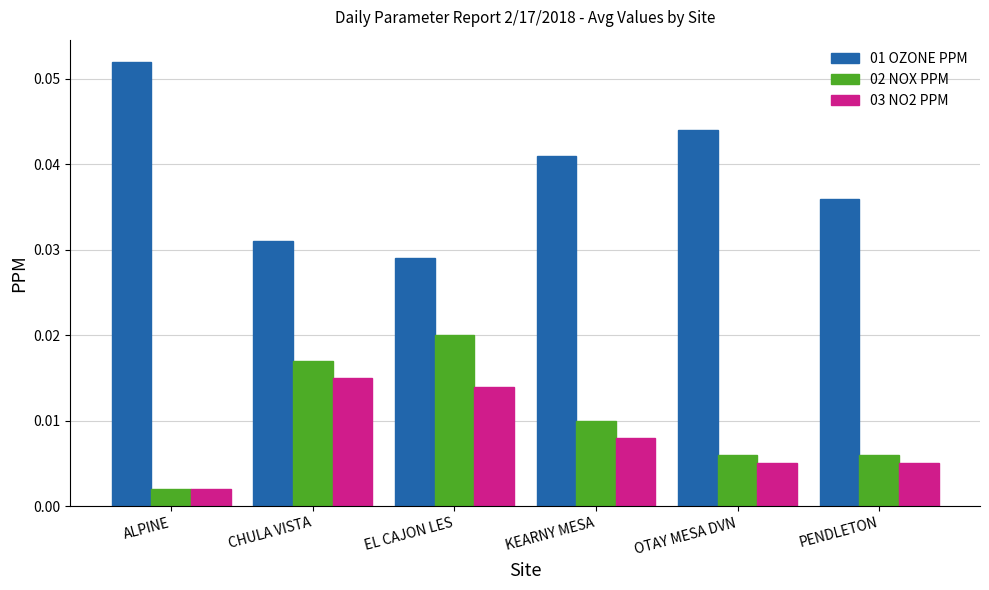

At which label does 01 OZONE PPM reach its peak?

ALPINE